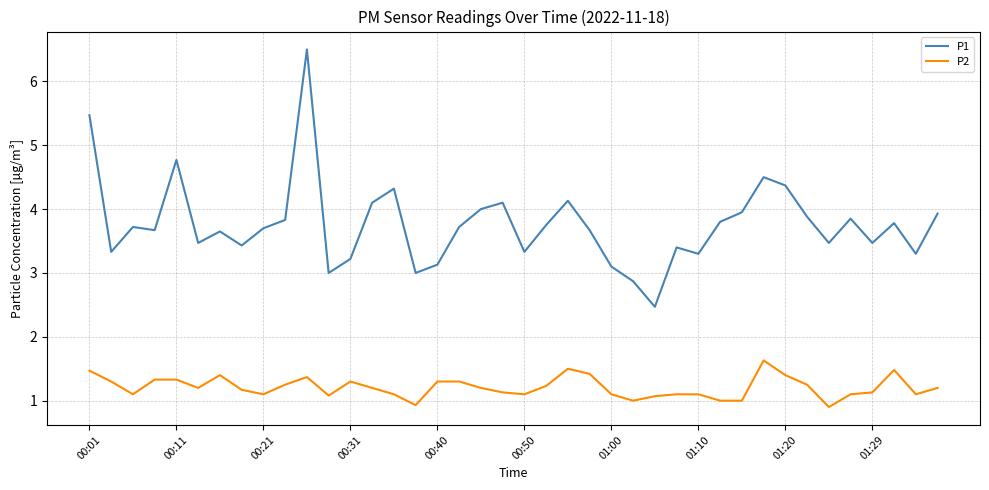

Rank the series by their maximum value, from lowest to highest.

P2, P1